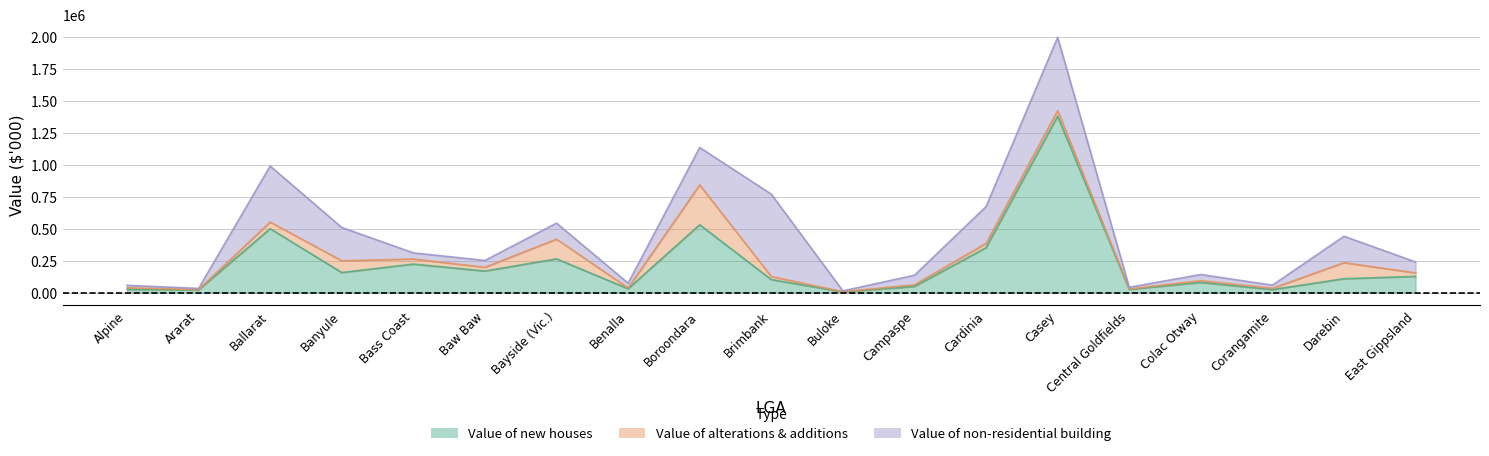

At which category is the sum across all series the highest?

Casey